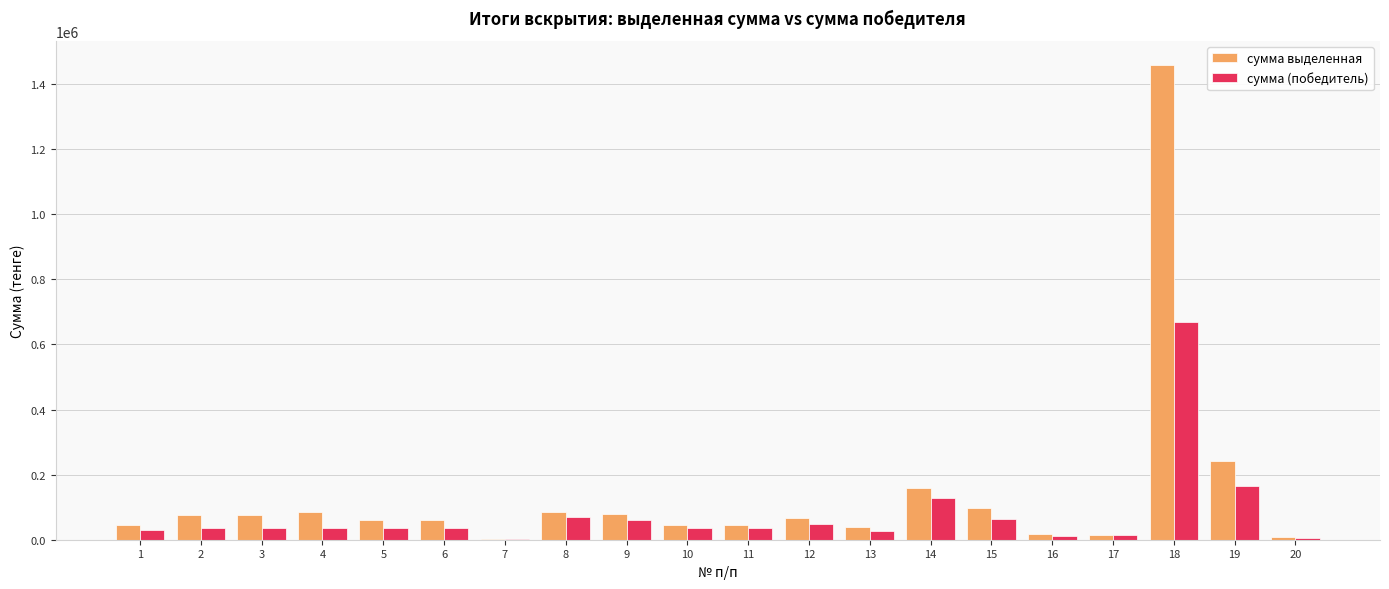

The value of сумма (победитель) at 6 is 36000. True or false?

True